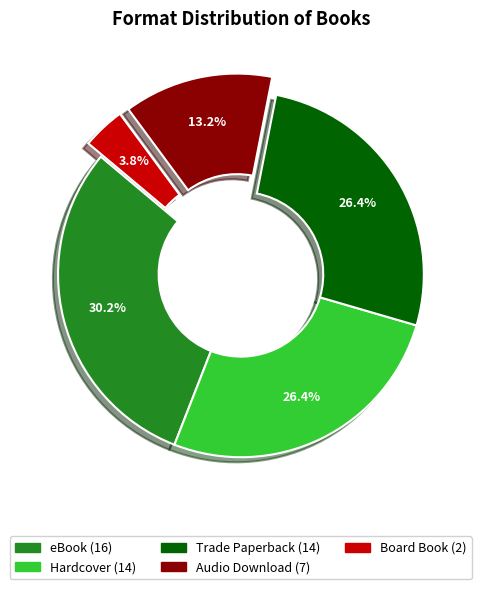

The Hardcover slice represents 19% of the pie. True or false?

False